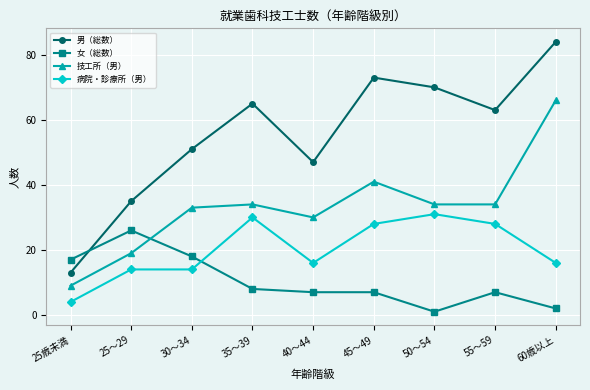

Reading left to right, list all the values displayed in this chart.

男（総数）: 13	35	51	65	47	73	70	63	84
女（総数）: 17	26	18	8	7	7	1	7	2
技工所（男）: 9	19	33	34	30	41	34	34	66
病院・診療所（男）: 4	14	14	30	16	28	31	28	16